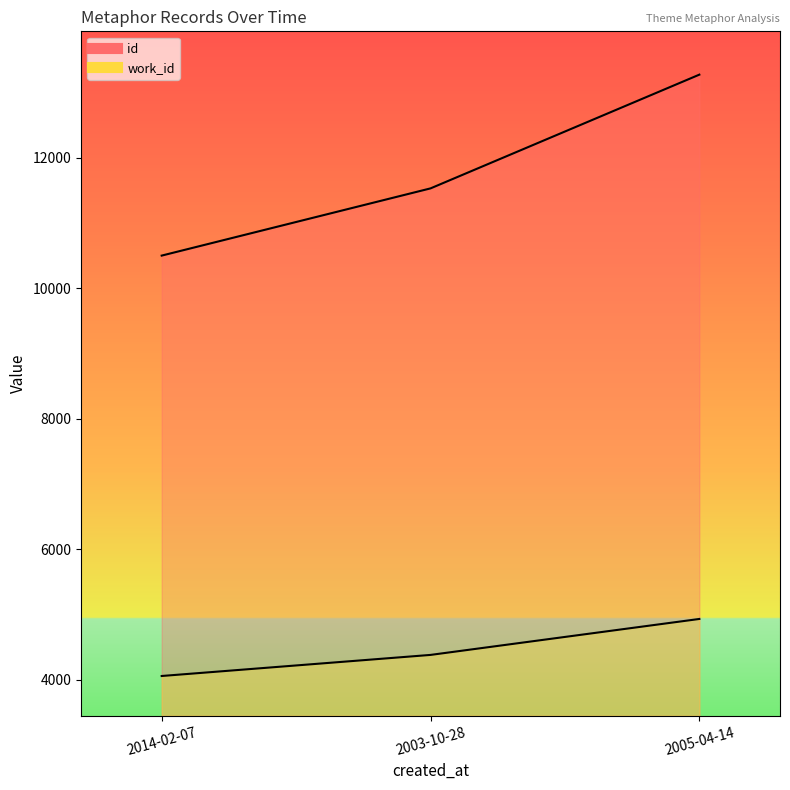

Reading right to left, list all the values displayed in this chart.

id: 13274	11531	10501
work_id: 4933	4382	4059